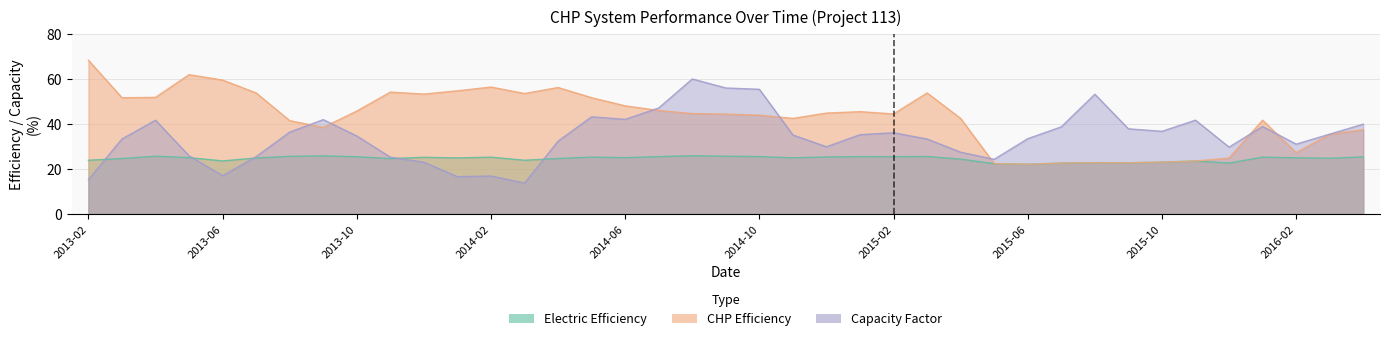

Reading left to right, list all the values displayed in this chart.

Electric Efficiency: 23.9	24.7	25.7	25.1	23.6	24.9	25.6	25.8	25.5	24.6	25.2	24.9	25.3	23.9	24.7	25.3	25.1	25.5	25.9	25.7	25.5	25.0	25.4	25.5	25.5	25.6	24.4	22.4	22.1	22.6	22.8	22.8	23.1	23.5	22.6	25.3	25.0	24.8	25.4
CHP Efficiency: 68.3	51.7	51.8	61.9	59.5	53.8	41.5	38.5	45.8	54.2	53.3	54.7	56.4	53.5	56.2	51.7	48.0	46.0	44.6	44.4	43.9	42.5	44.8	45.5	44.5	53.8	42.5	22.4	22.1	22.6	22.8	22.8	23.1	23.6	24.9	41.7	27.3	35.4	37.5
Capacity Factor: 15.3	33.3	41.7	25.9	17.0	25.5	36.4	41.9	34.7	25.2	23.0	16.6	16.9	13.8	32.4	43.2	42.0	47.1	60.0	56.0	55.4	35.1	29.9	35.2	36.1	33.3	27.5	24.3	33.5	38.7	53.2	37.9	36.7	41.7	29.7	38.9	31.1	35.5	39.9